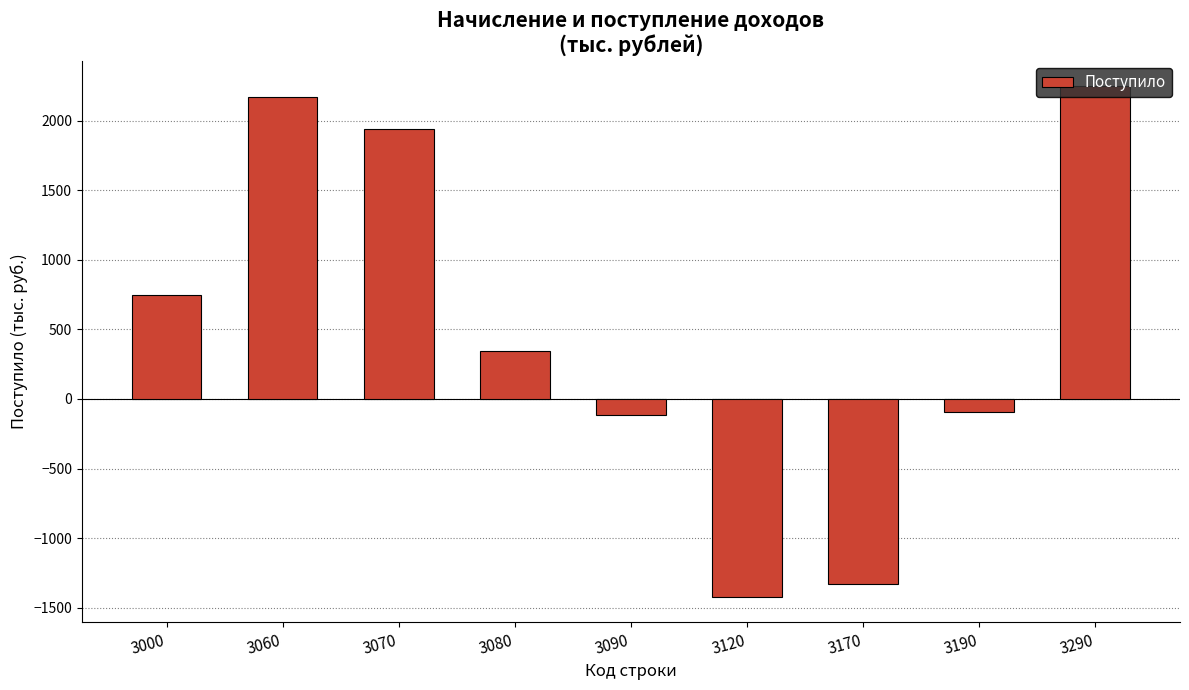

What is the value of the 5th bar from the left?

-112